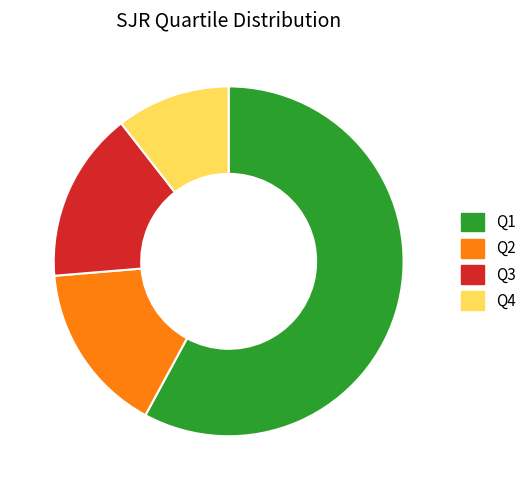

What is the largest slice in the pie chart?

Q1